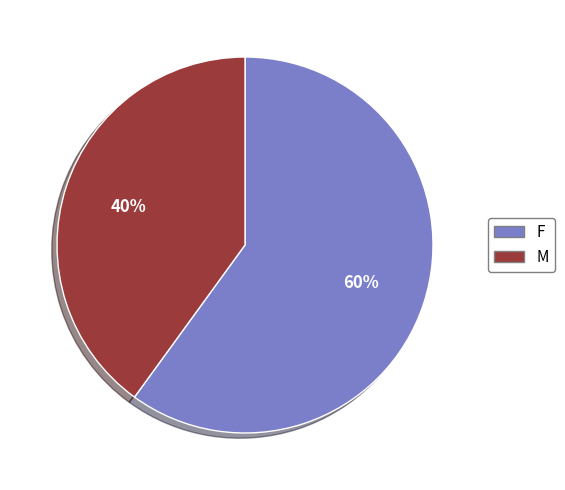

How many segments does this pie chart have?

2